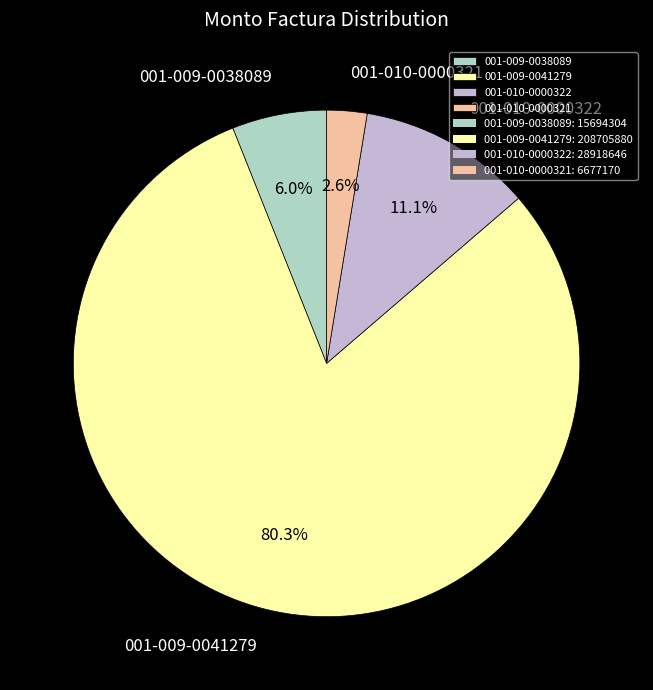

Count the number of slices in the pie.

4